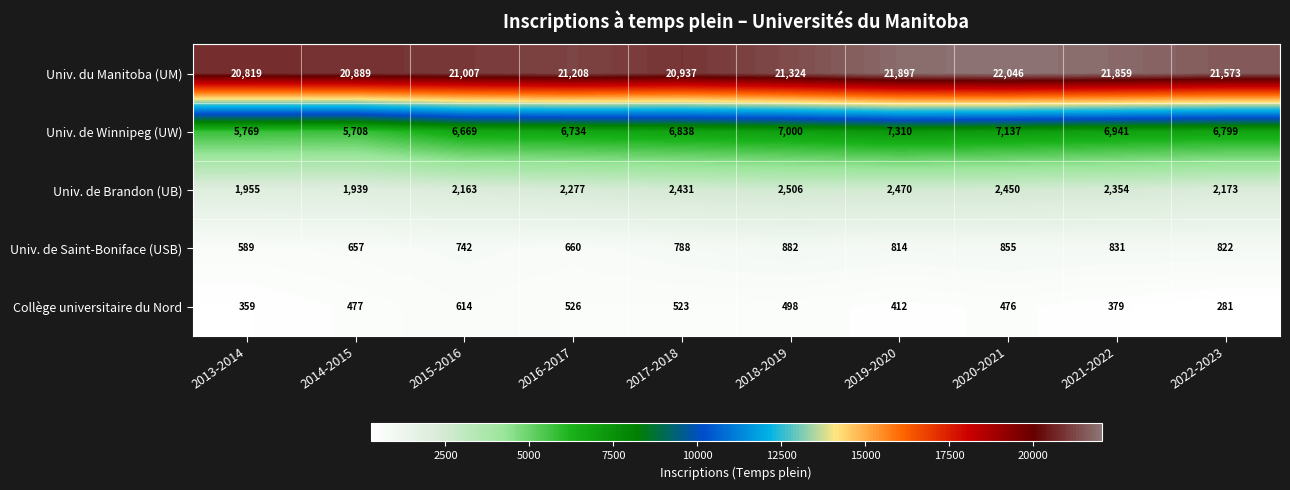

Which series has the largest total across all categories?

Univ. du Manitoba (UM)